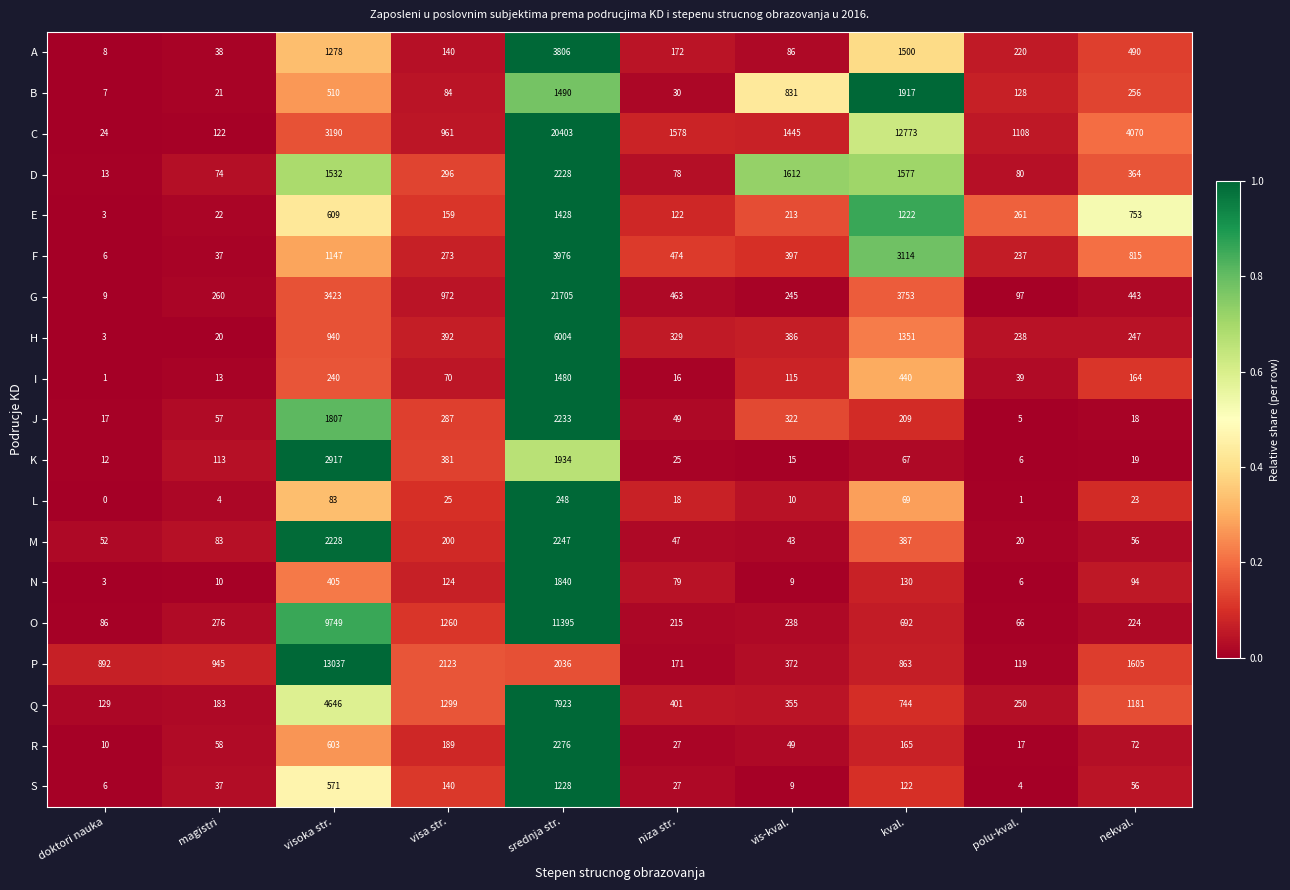

True or false: J has a value of 7 at polu-kval..

False